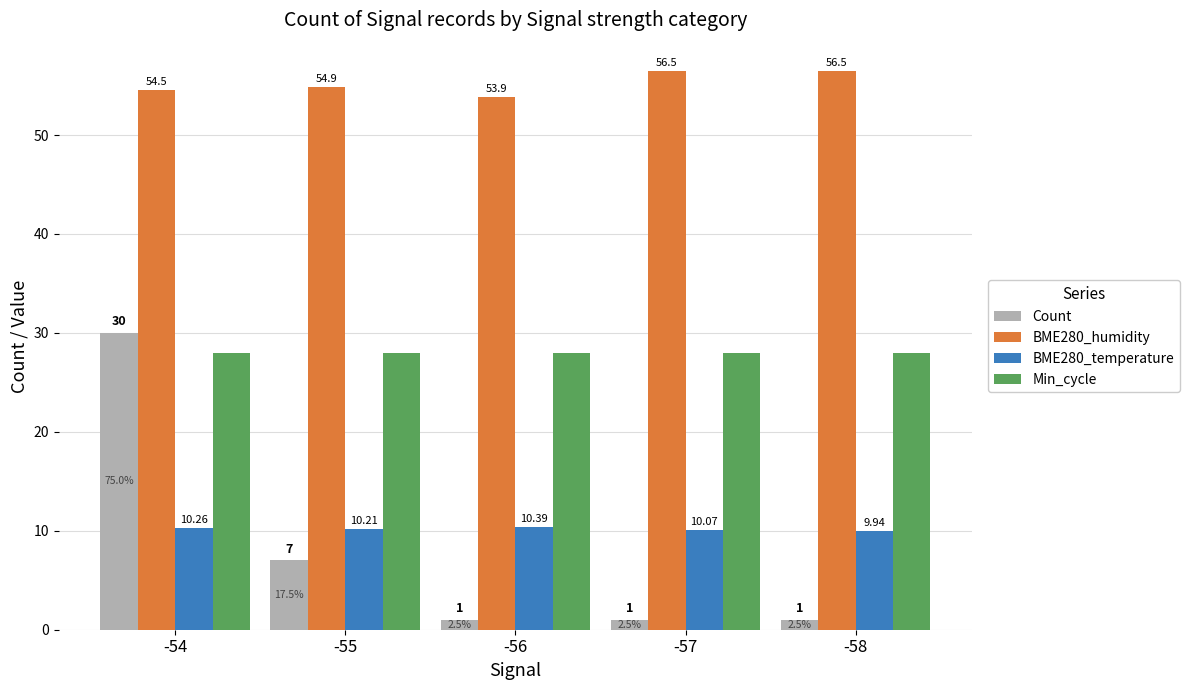

At -55, list the series in order from smallest to largest.

Count, BME280_temperature, Min_cycle, BME280_humidity